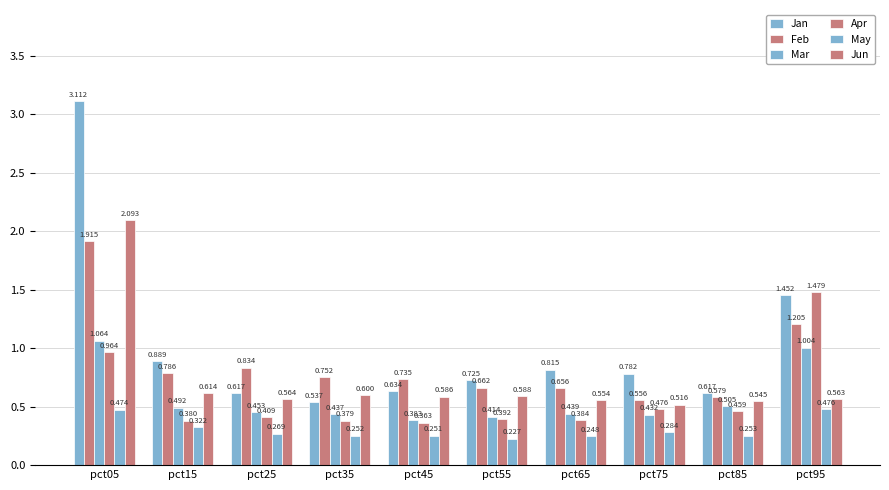

How many bars are there in each group?

6